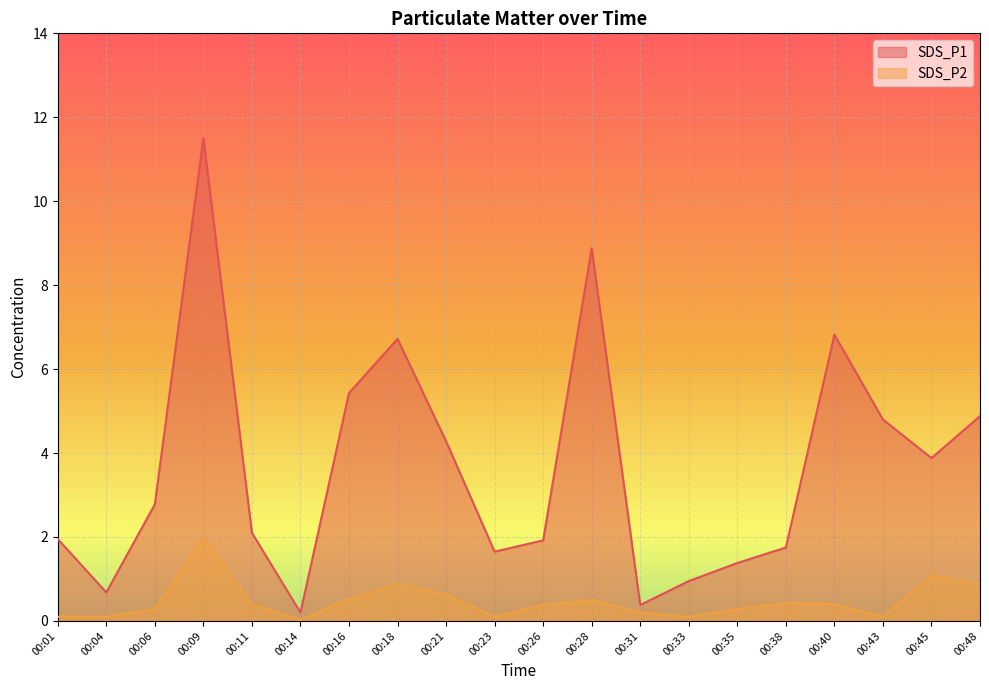

True or false: SDS_P2 has a value of 0.2 at 00:11.

False